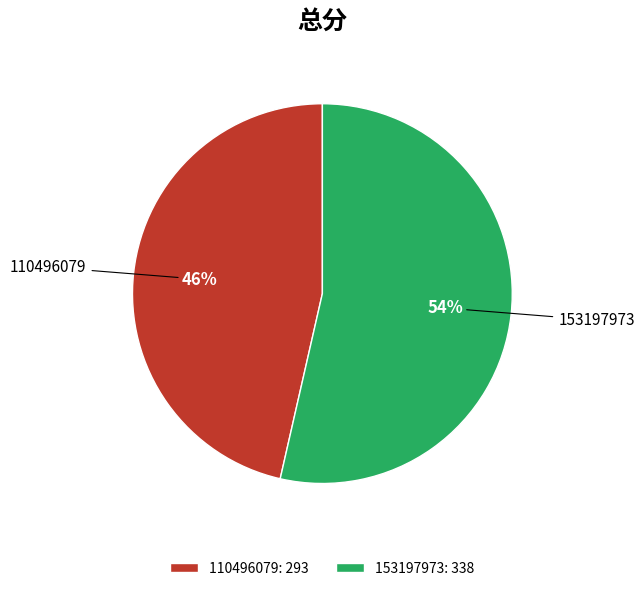

To the nearest percent, what percentage of the pie is 110496079?

46%